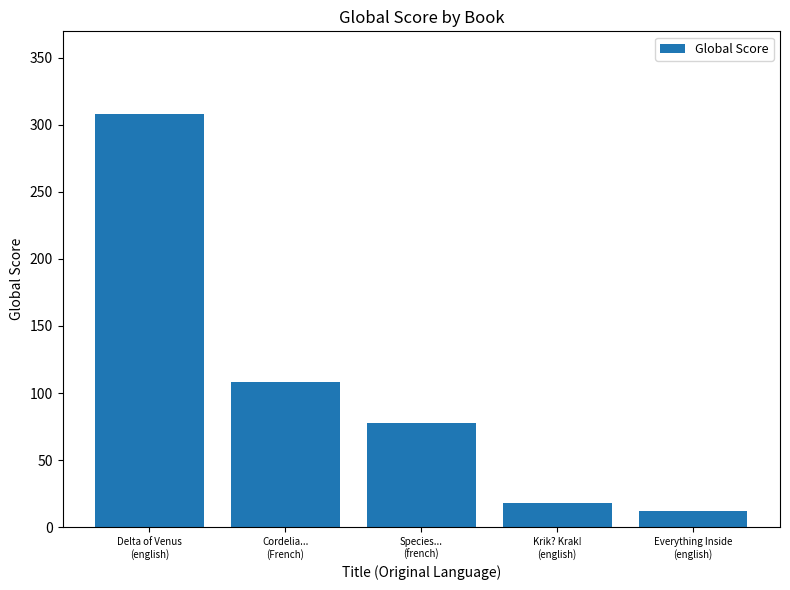

Reading left to right, extract all data points from this chart.

Delta of Venus
(english)=308	Cordelia...
(French)=108	Species...
(french)=78	Krik? Krak!
(english)=18	Everything Inside
(english)=12